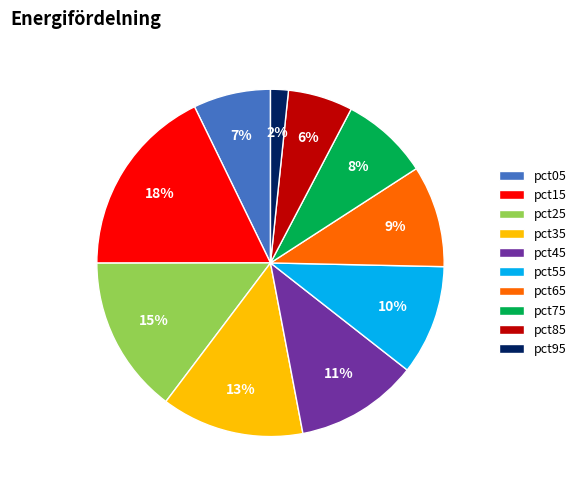

To the nearest percent, what portion does pct25 represent?

15%